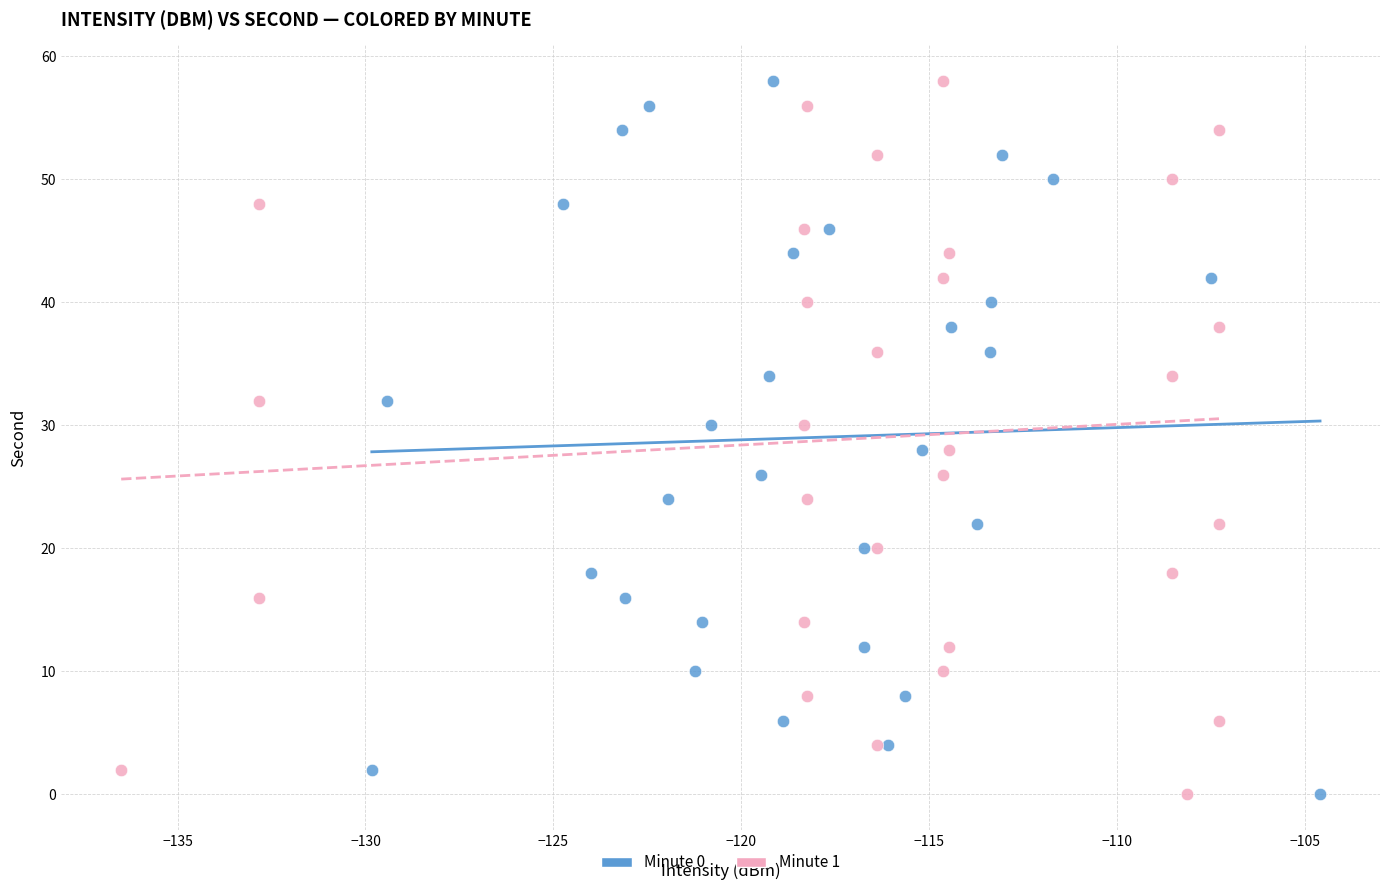

What are all the series names shown in the legend?

Minute 0, Minute 1